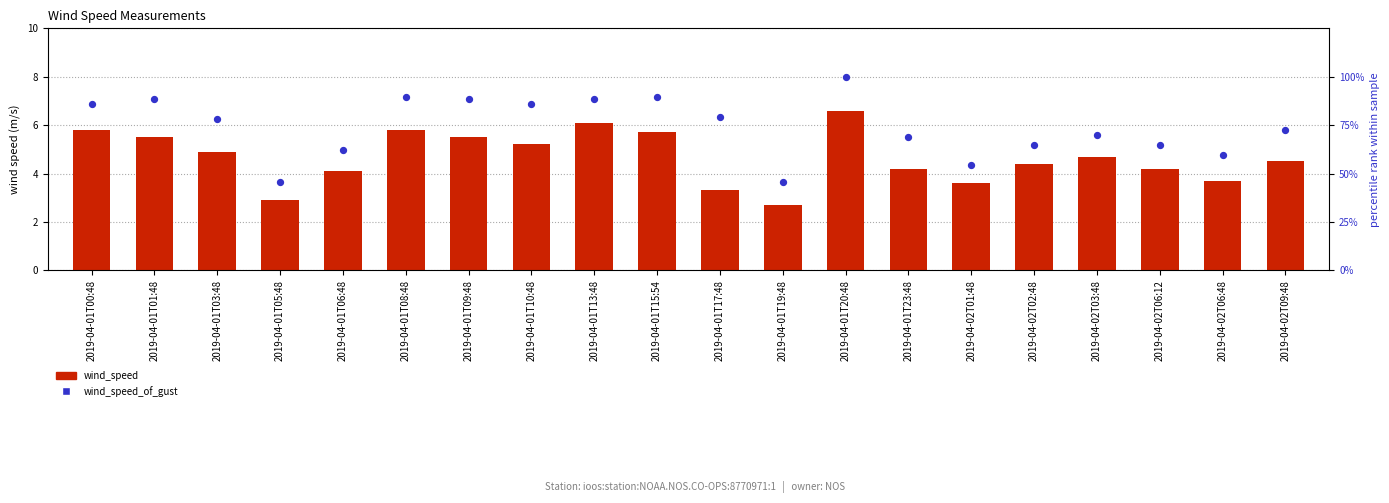

Which series reaches the maximum Y coordinate?

wind_speed_of_gust